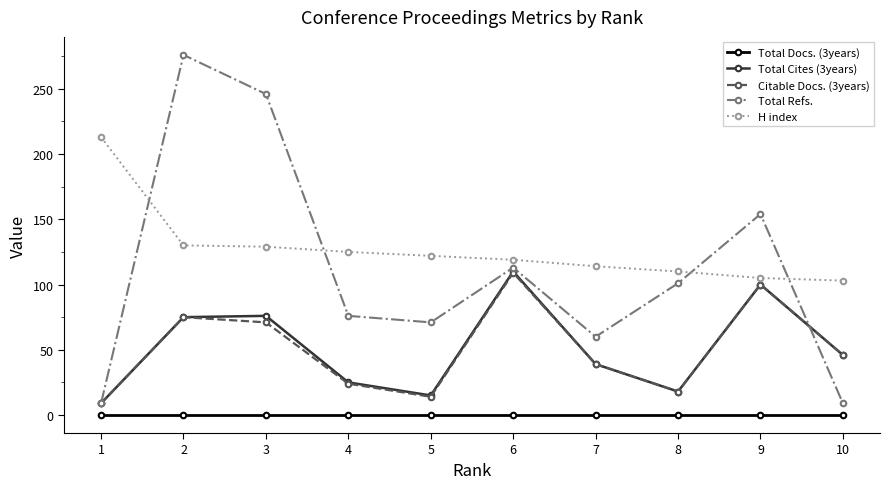

True or false: Total Cites (3years) and H index intersect in this chart.

False